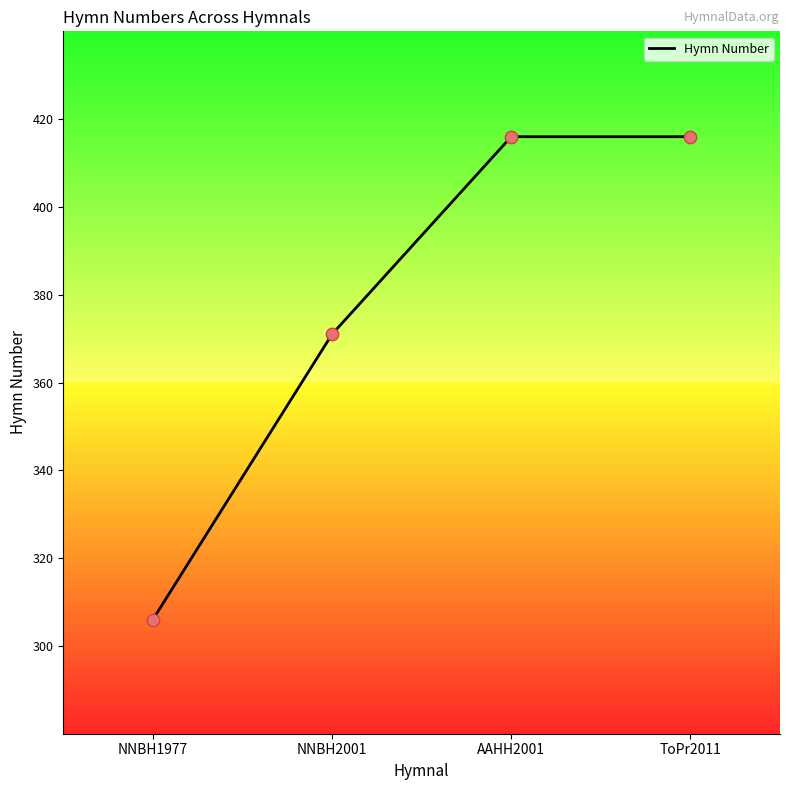

What is the change in value from NNBH1977 to AAHH2001?

+110